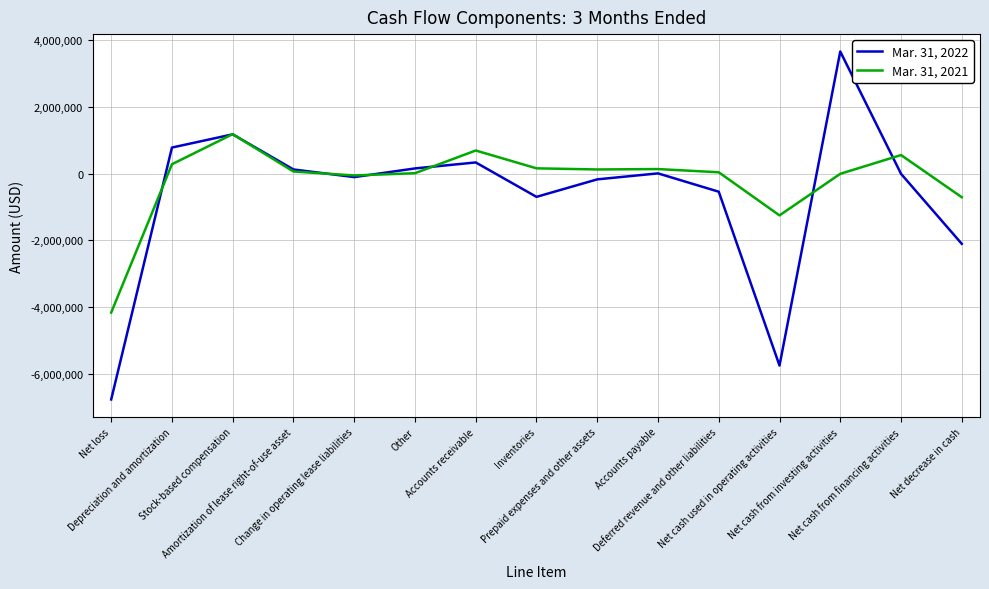

At which label does Mar. 31, 2022 reach its peak?

Net cash from investing activities